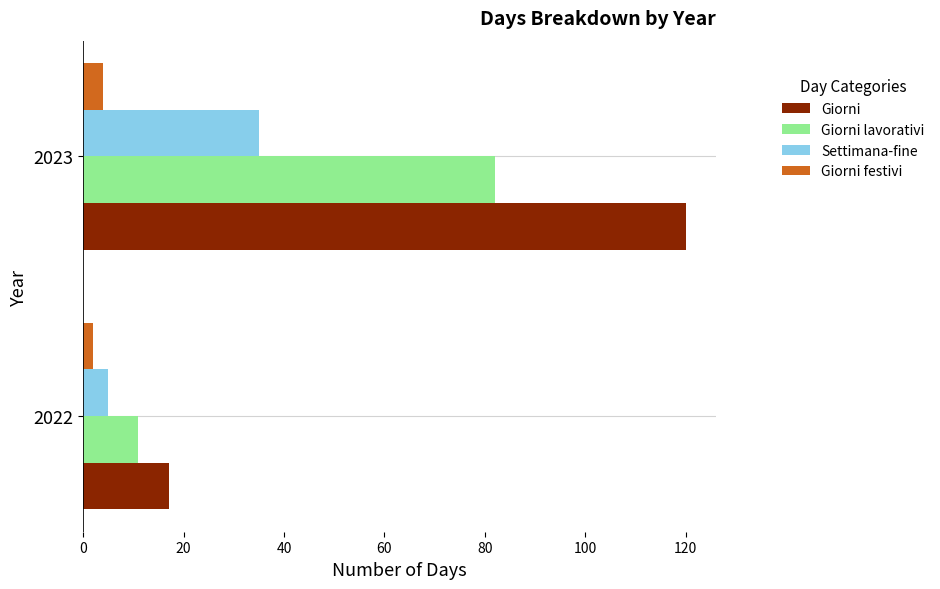

What is the maximum value shown in the chart?

120